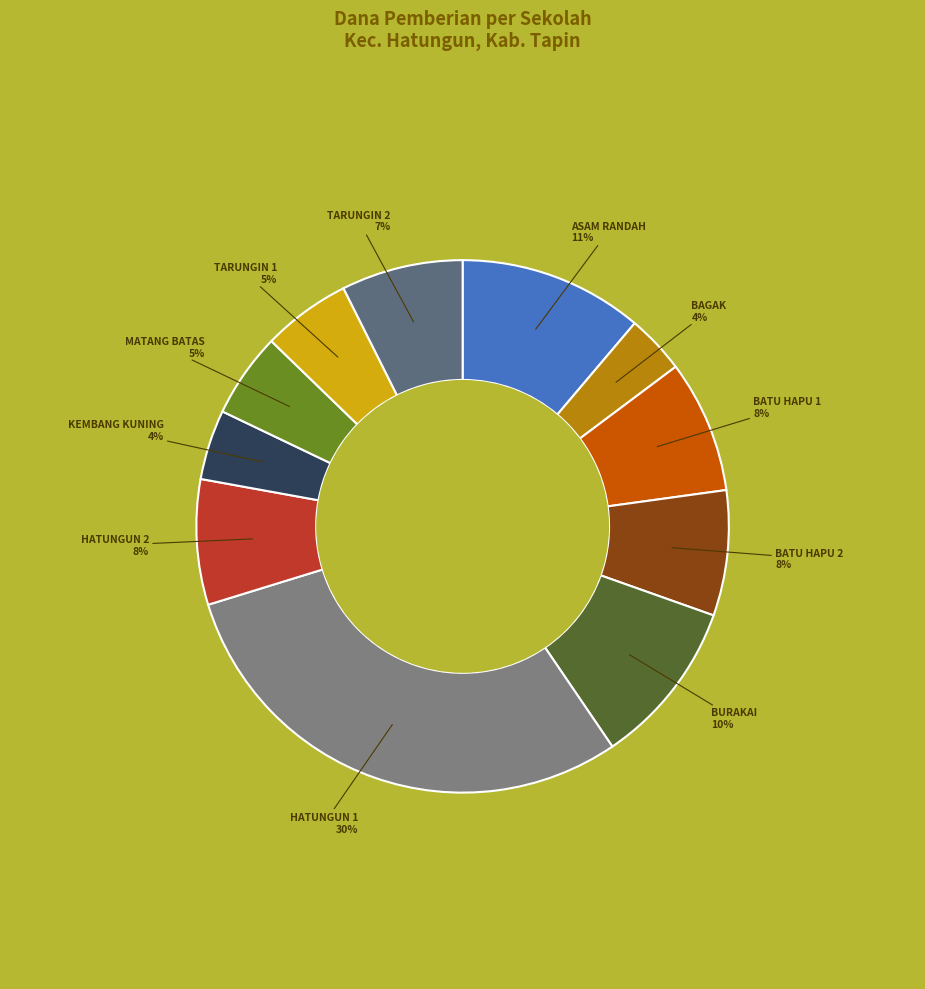

To the nearest percent, what portion does BATU HAPU 1 represent?

8%